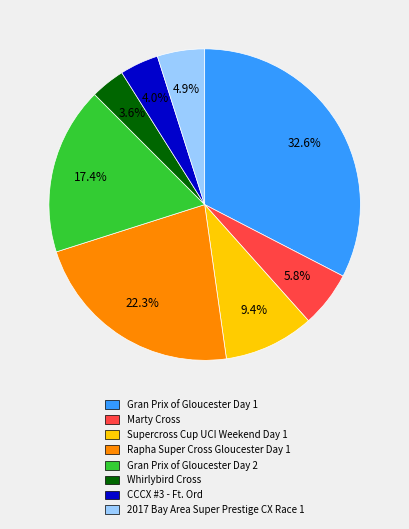

Which slice is the largest?

Gran Prix of Gloucester Day 1